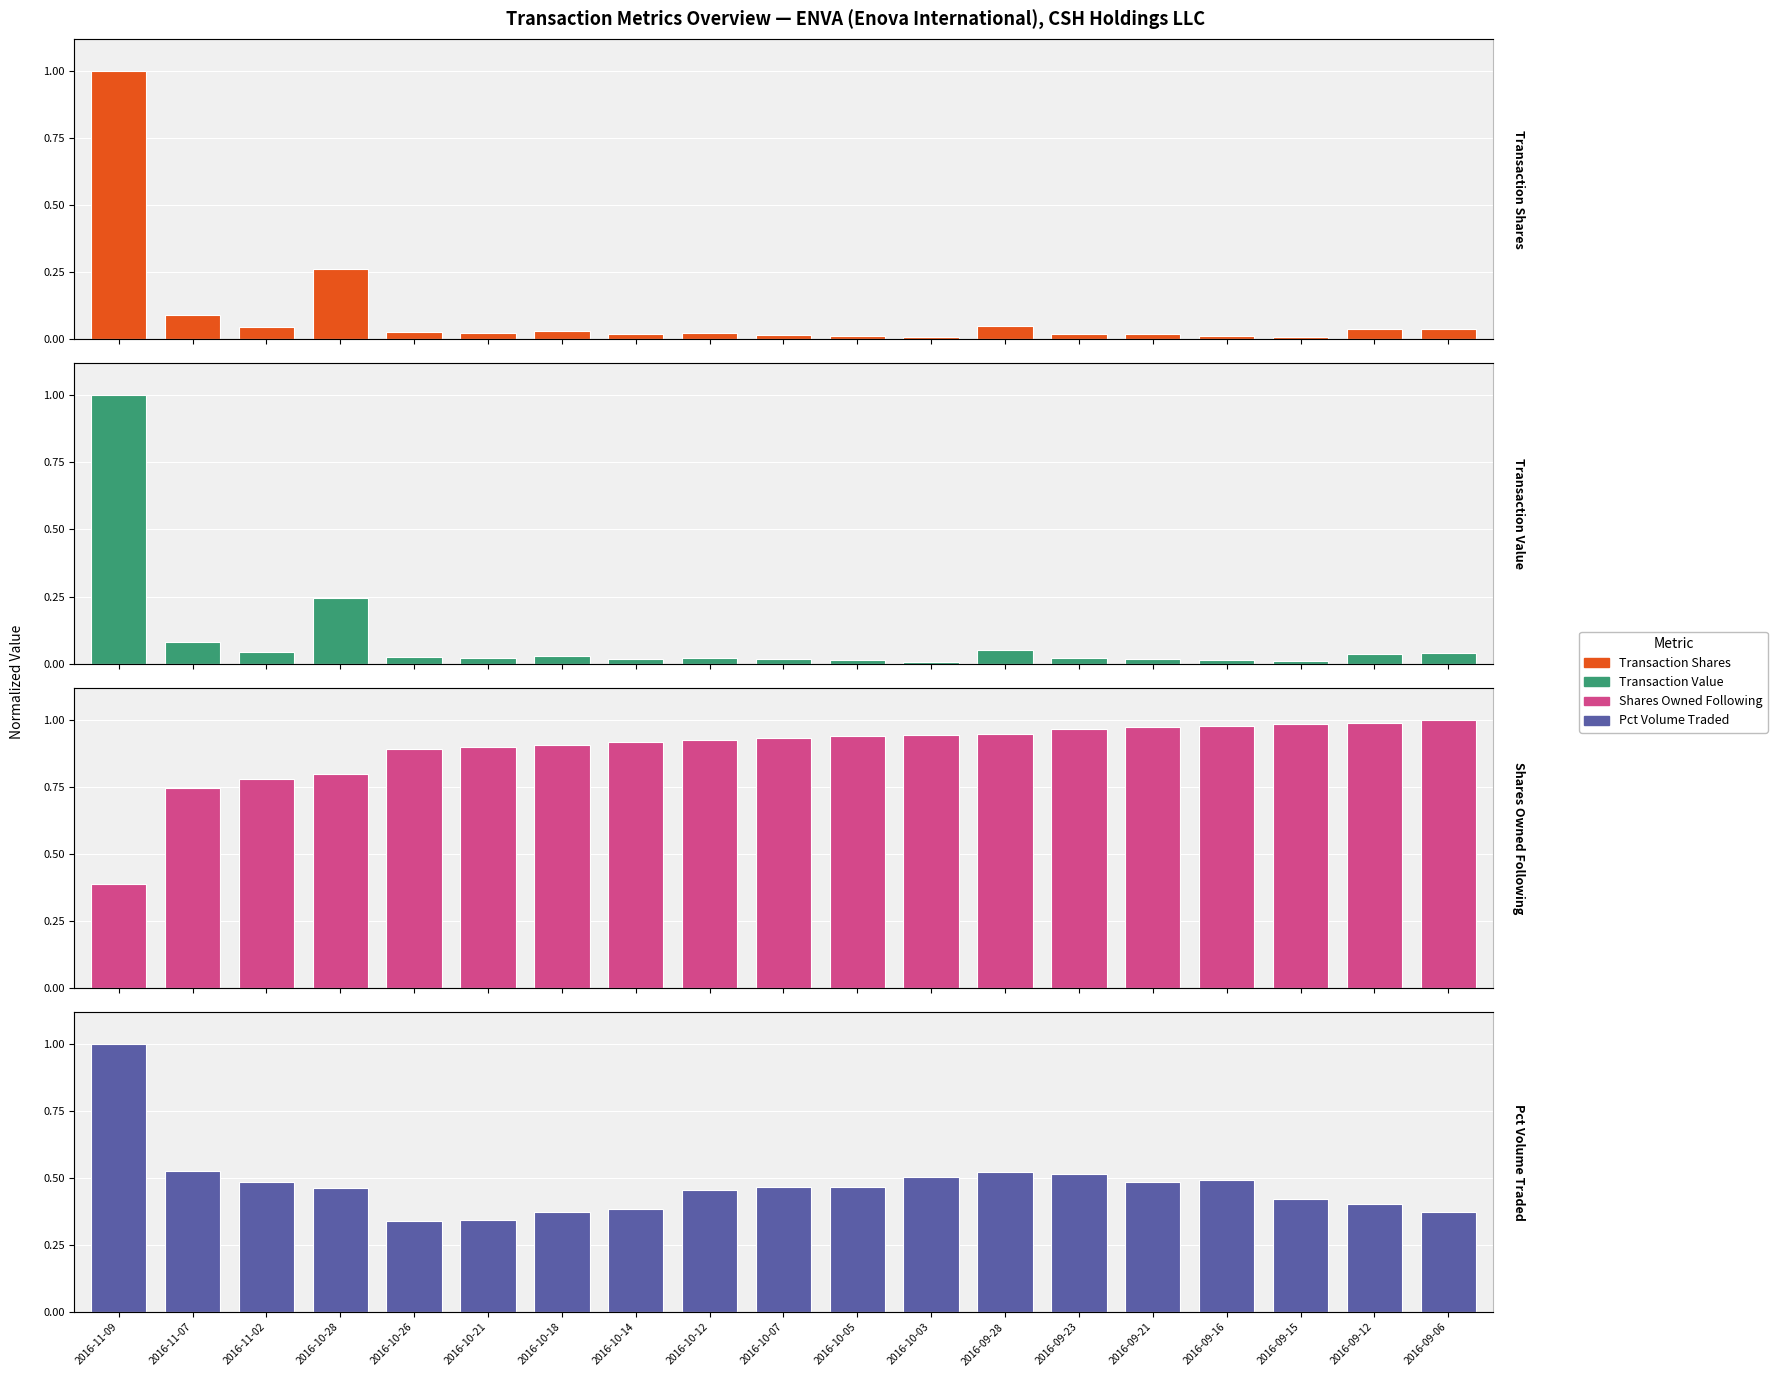

Rank the series at 2016-09-06 from lowest to highest value.

Transaction Value, Transaction Shares, Pct Volume Traded, Shares Owned Following